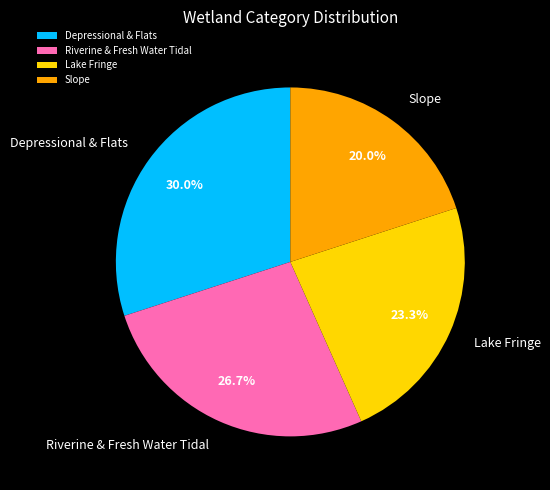

To the nearest percent, what is the difference between the Depressional & Flats and Riverine & Fresh Water Tidal slice percentages?

3%